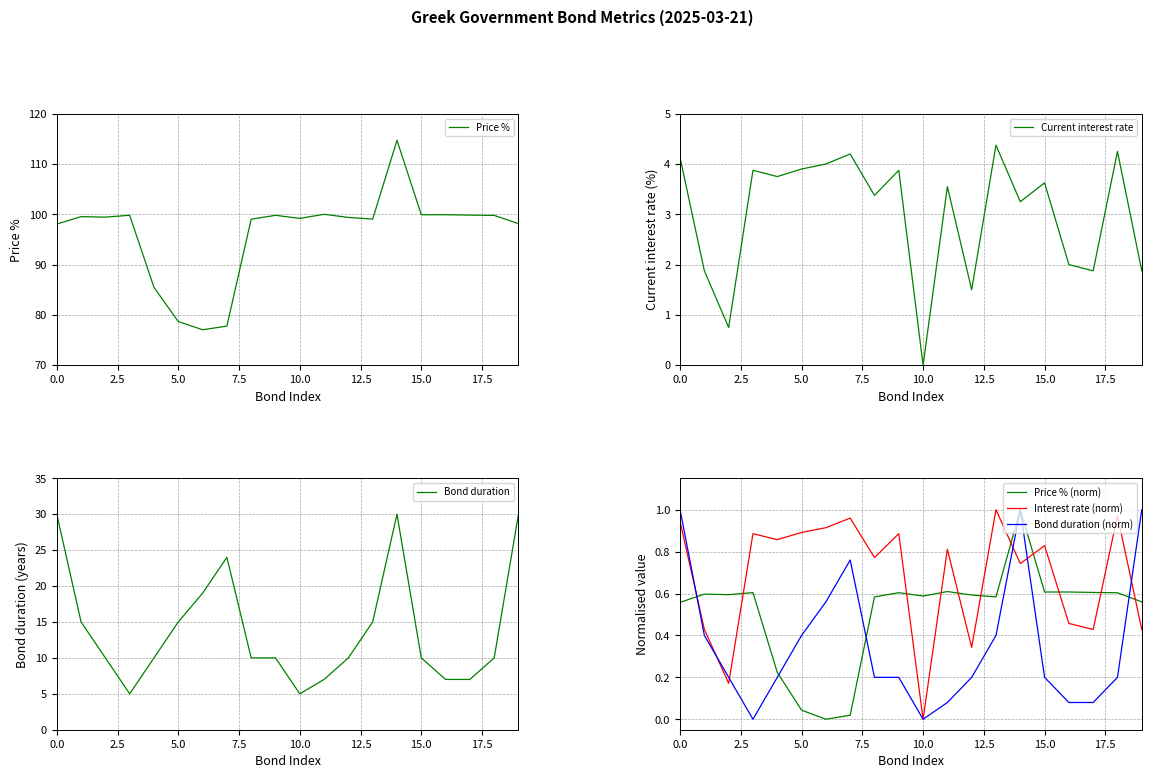

How many data points does each series have?

20